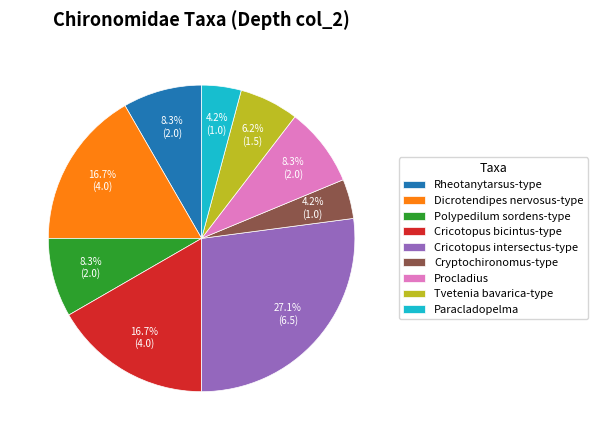

The Dicrotendipes nervosus-type slice represents 17% of the pie. True or false?

True